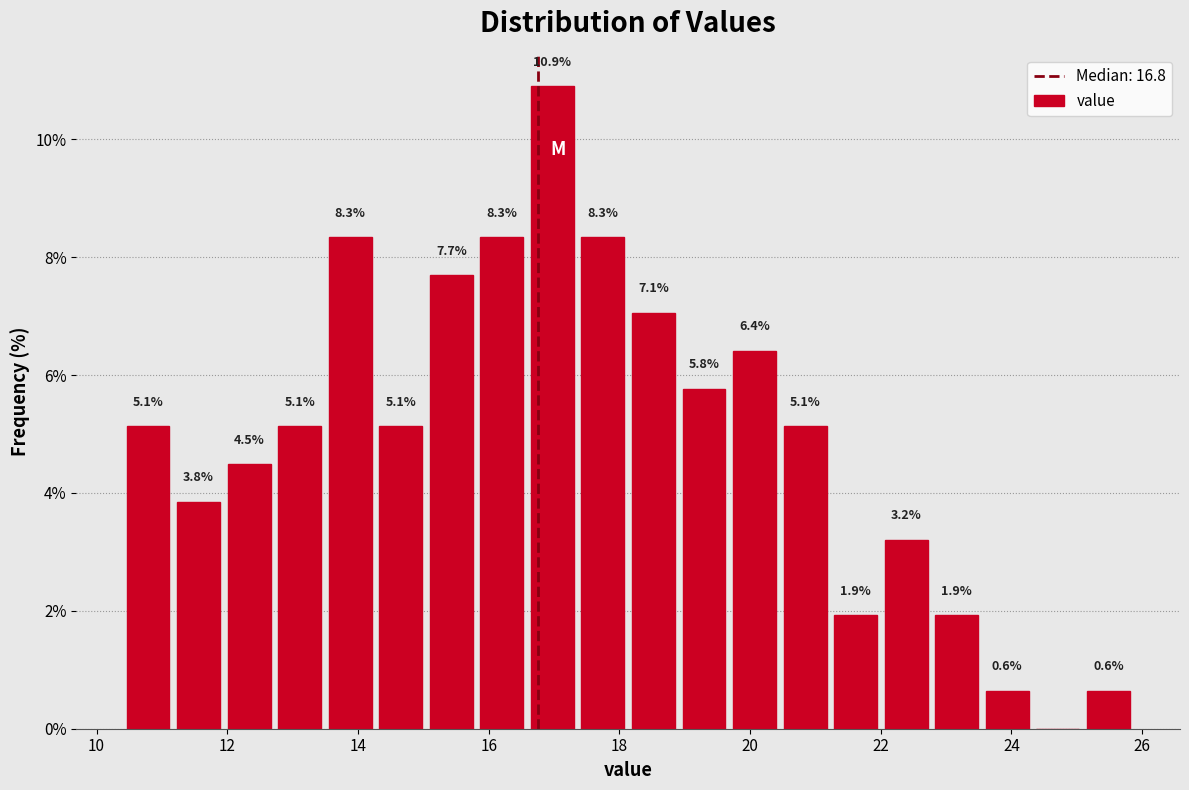

Around what value on the x-axis is the tallest bar? Give the approximate position of its centre, as read against the axis.

17.0